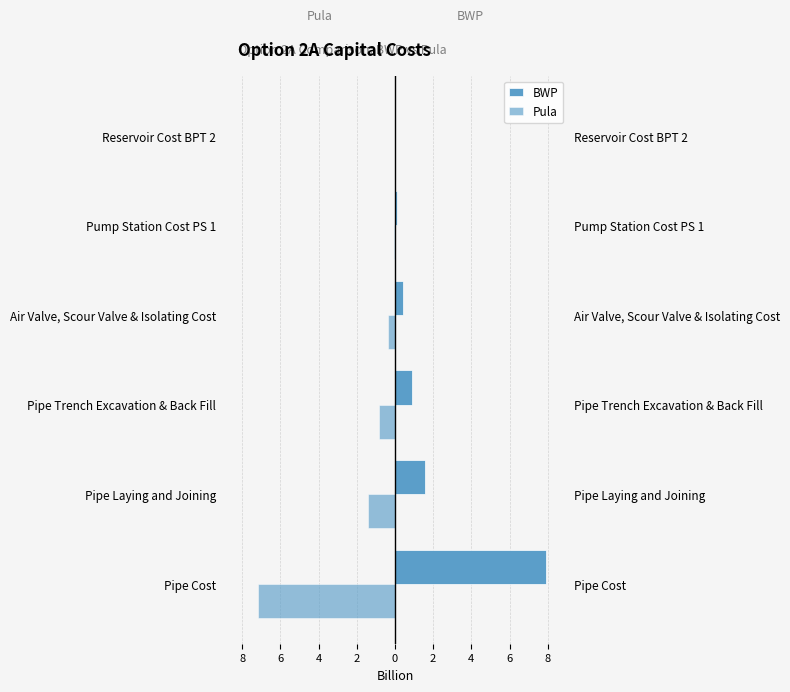

Between 6 and 2, which series saw the biggest shift?

BWP